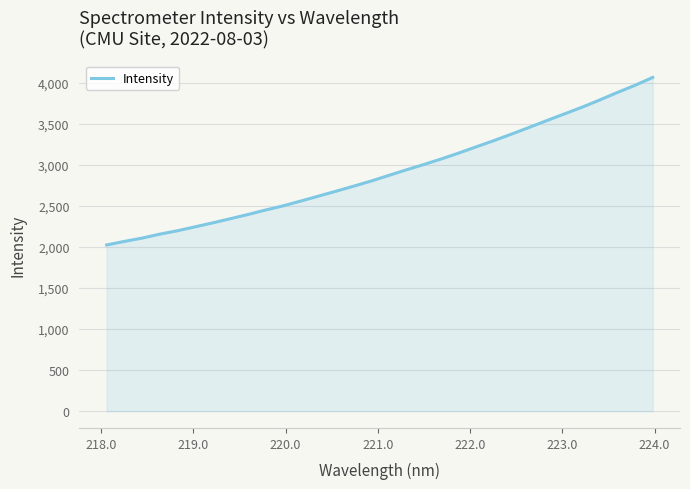

How many series are shown in this chart?

1